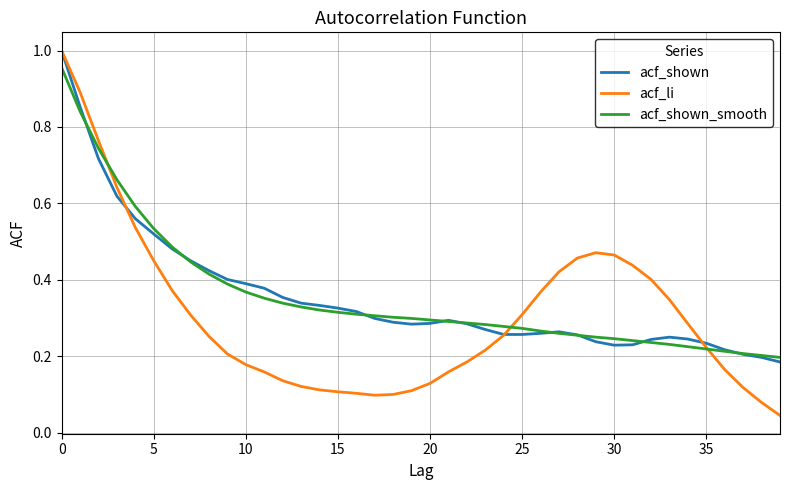

Which series has the widest spread of values?

acf_li